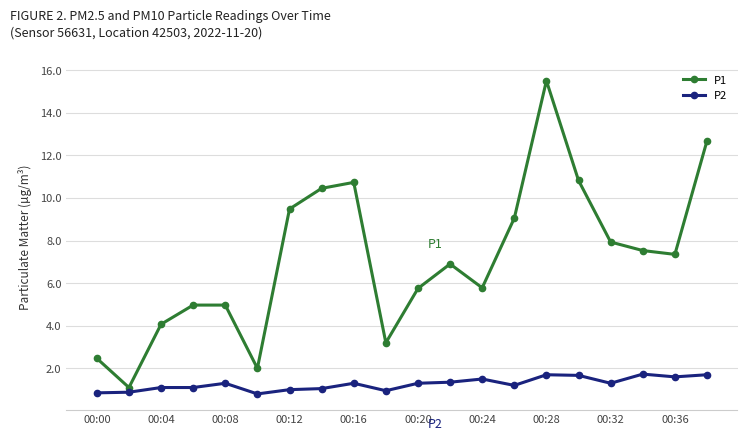

Count the number of data series in this chart.

2